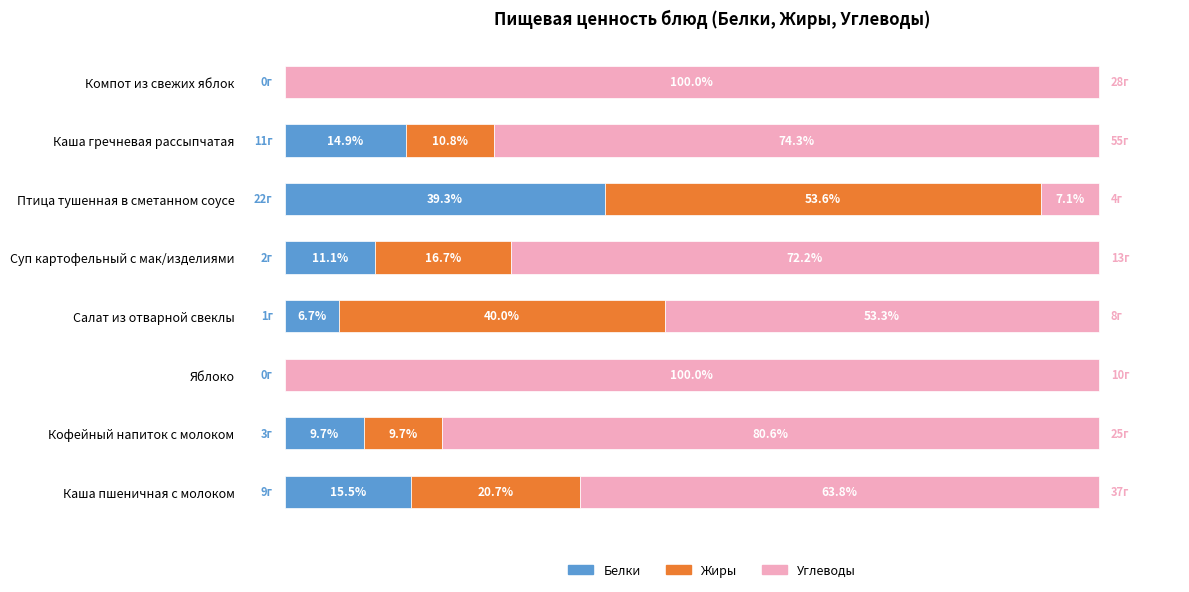

Which category has the highest value in the Белки series?

Птица тушенная в сметанном соусе